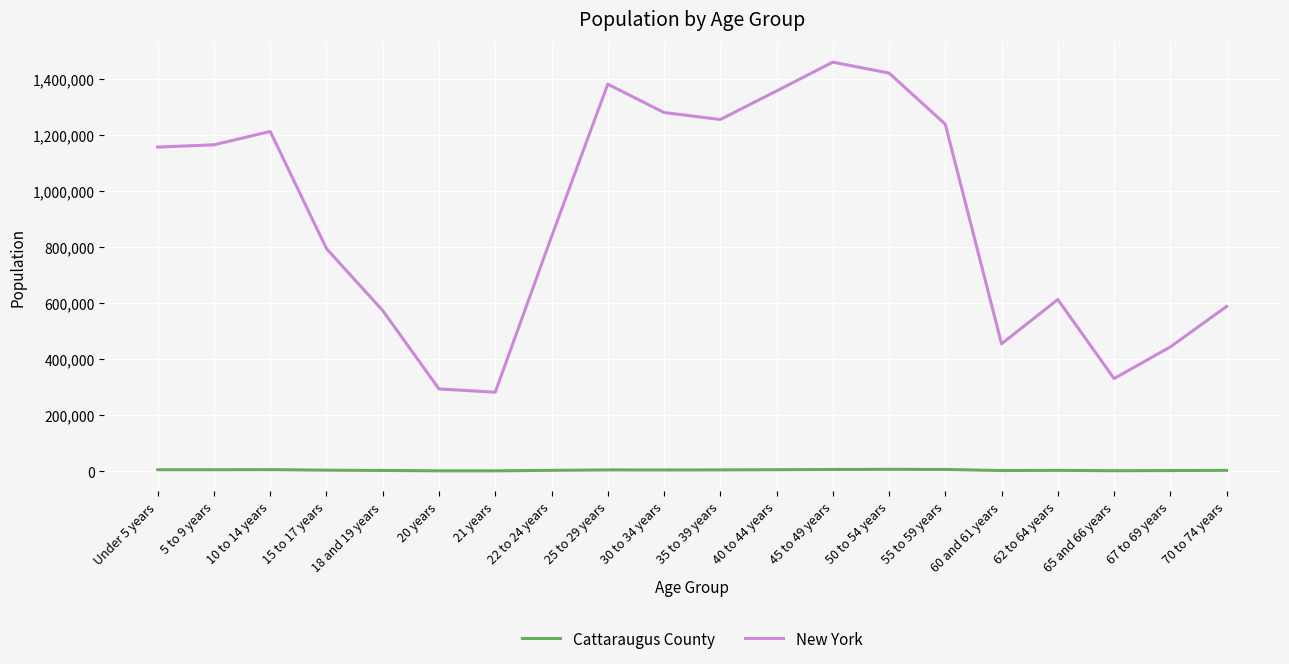

Is it true that New York equals 1155822 at Under 5 years?

True